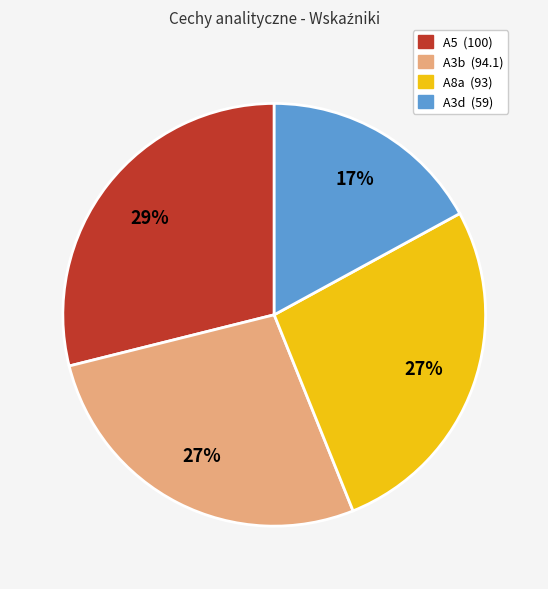

Is there any slice that represents more than half of the pie?

No